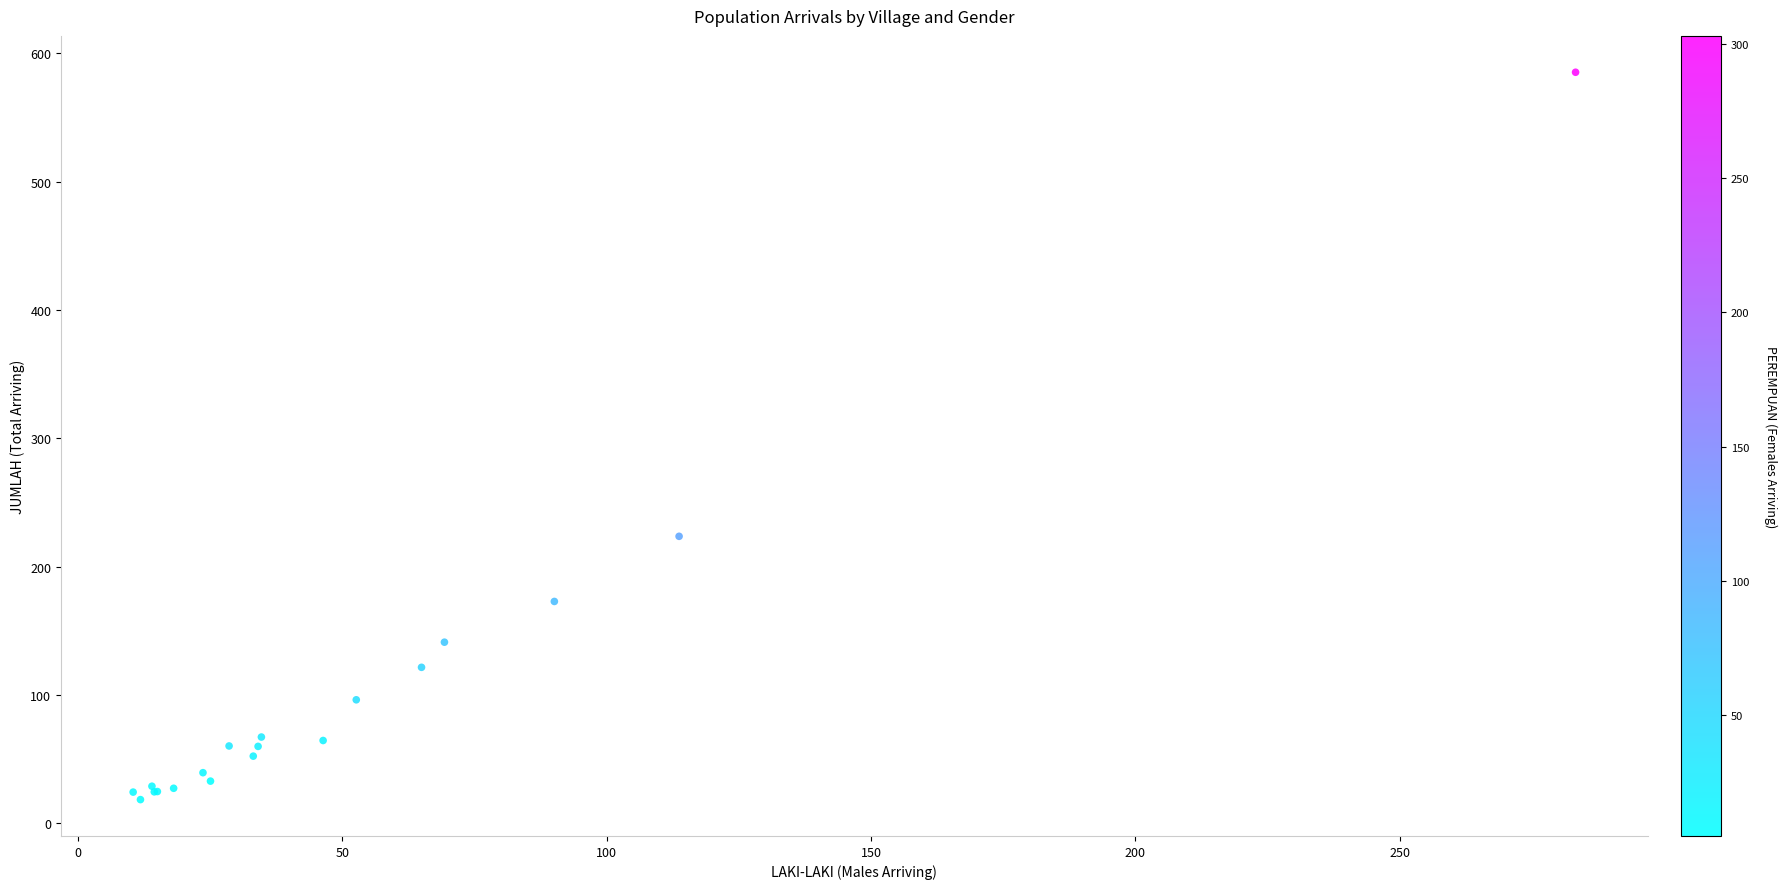

What Y value in the scatter plot is closest to 301?

223.6